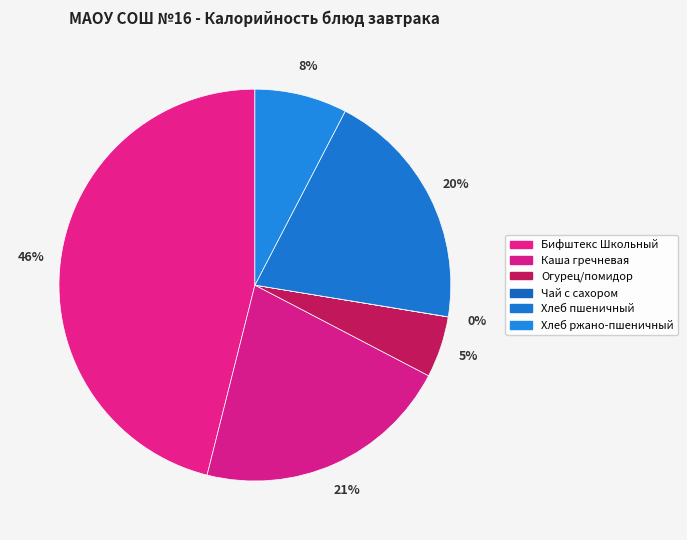

Does any single category account for the majority?

No